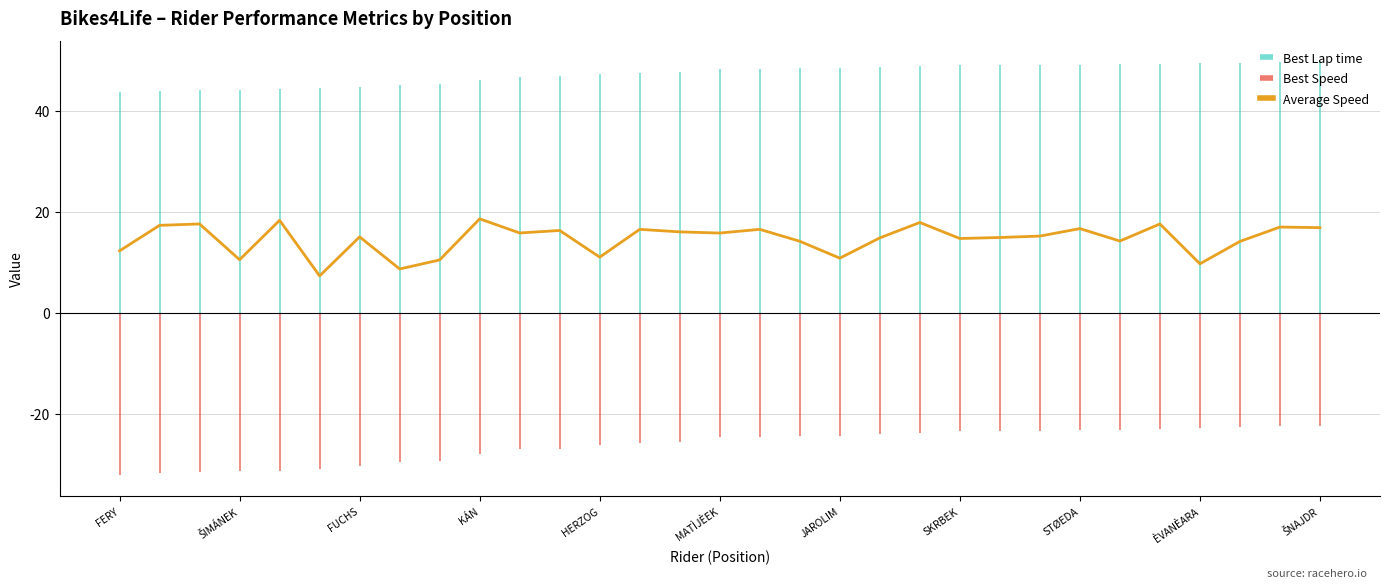

What is the average value?

14.7